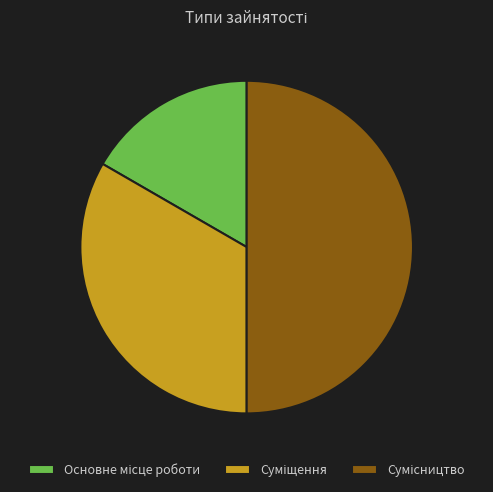

Which has a higher value, Сумісництво or Суміщення?

Сумісництво